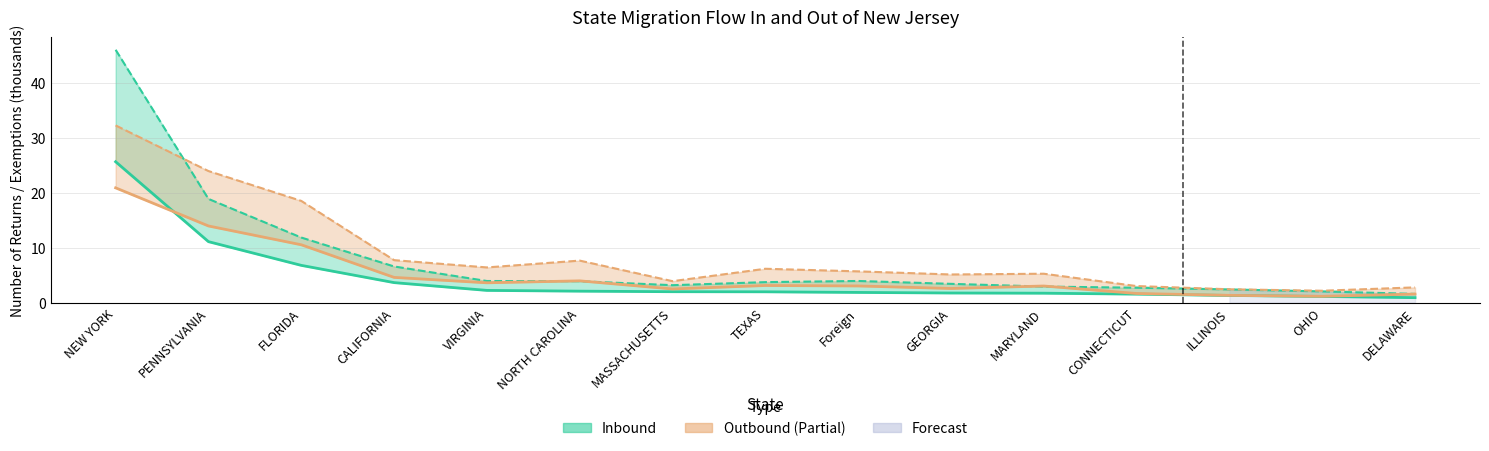

Reading right to left, transcribe all the data shown in this chart.

Inbound Returns: DELAWARE=0.9	OHIO=1.1	ILLINOIS=1.3	CONNECTICUT=1.5	MARYLAND=1.7	GEORGIA=1.7	Foreign=1.8	TEXAS=2.0	MASSACHUSETTS=2.0	NORTH CAROLINA=2.1	VIRGINIA=2.2	CALIFORNIA=3.6	FLORIDA=6.8	PENNSYLVANIA=11.1	NEW YORK=25.6
Inbound Exemptions: DELAWARE=1.6	OHIO=2.0	ILLINOIS=2.4	CONNECTICUT=2.7	MARYLAND=2.9	GEORGIA=3.4	Foreign=3.9	TEXAS=3.7	MASSACHUSETTS=3.2	NORTH CAROLINA=3.9	VIRGINIA=3.9	CALIFORNIA=6.6	FLORIDA=11.8	PENNSYLVANIA=18.9	NEW YORK=46.0
Outbound Returns: DELAWARE=1.5	OHIO=1.1	ILLINOIS=1.3	CONNECTICUT=1.6	MARYLAND=3.0	GEORGIA=2.6	Foreign=3.0	TEXAS=3.1	MASSACHUSETTS=2.5	NORTH CAROLINA=3.9	VIRGINIA=3.6	CALIFORNIA=4.6	FLORIDA=10.5	PENNSYLVANIA=13.9	NEW YORK=20.9
Outbound Exemptions: DELAWARE=2.8	OHIO=2.1	ILLINOIS=2.4	CONNECTICUT=3.0	MARYLAND=5.2	GEORGIA=5.1	Foreign=5.7	TEXAS=6.1	MASSACHUSETTS=3.9	NORTH CAROLINA=7.6	VIRGINIA=6.4	CALIFORNIA=7.7	FLORIDA=18.5	PENNSYLVANIA=23.9	NEW YORK=32.2